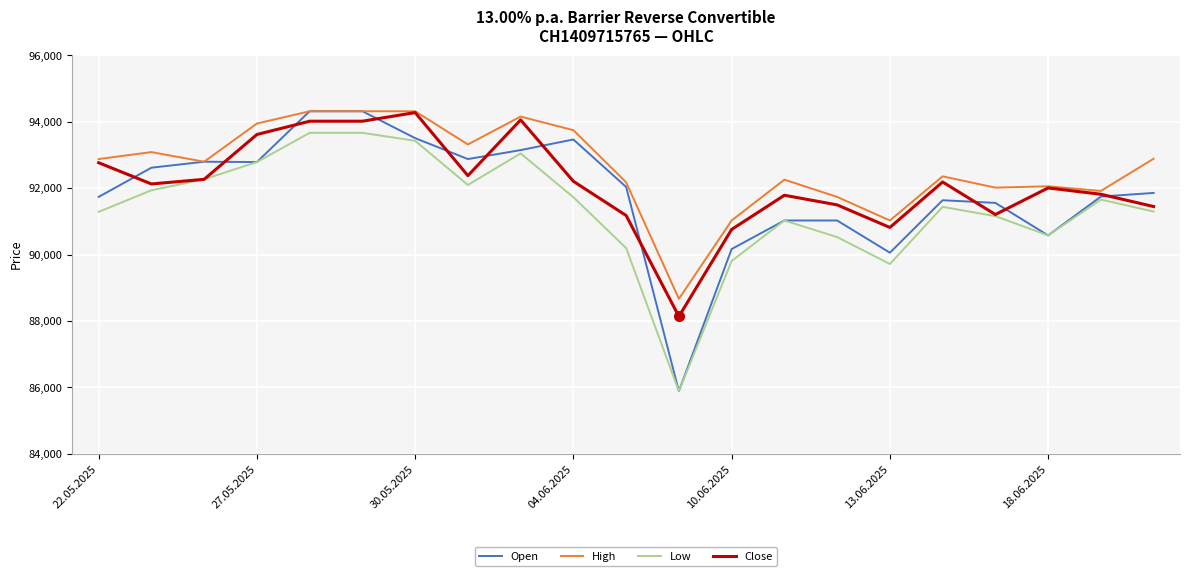

What is the maximum value for Open?

94320